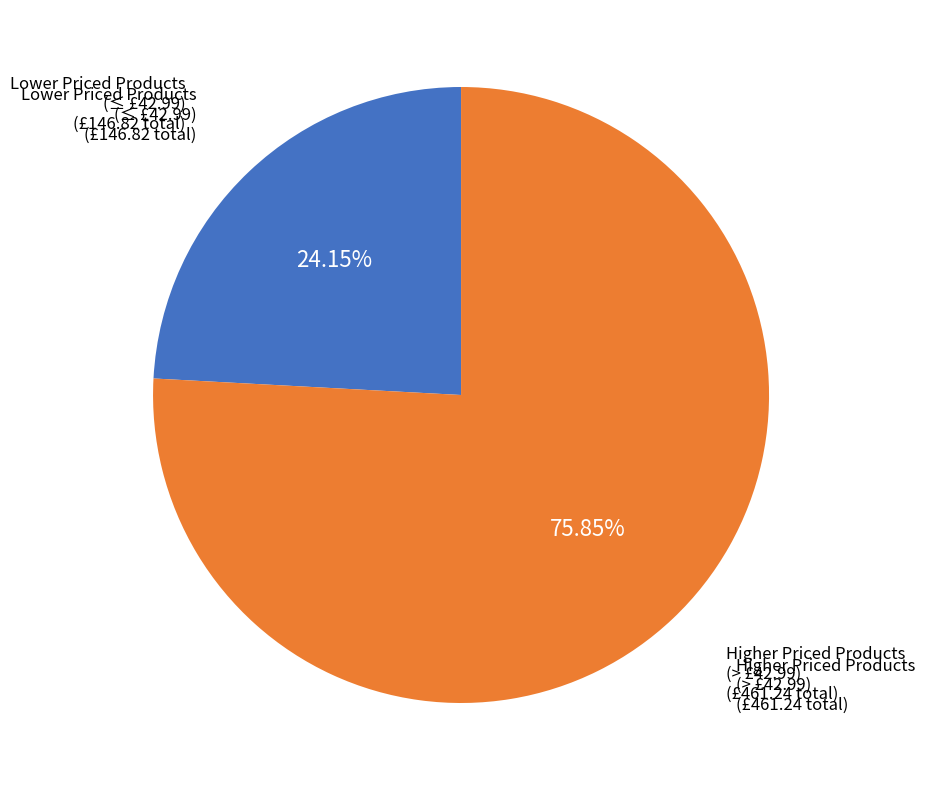

Does any single category account for the majority?

Yes